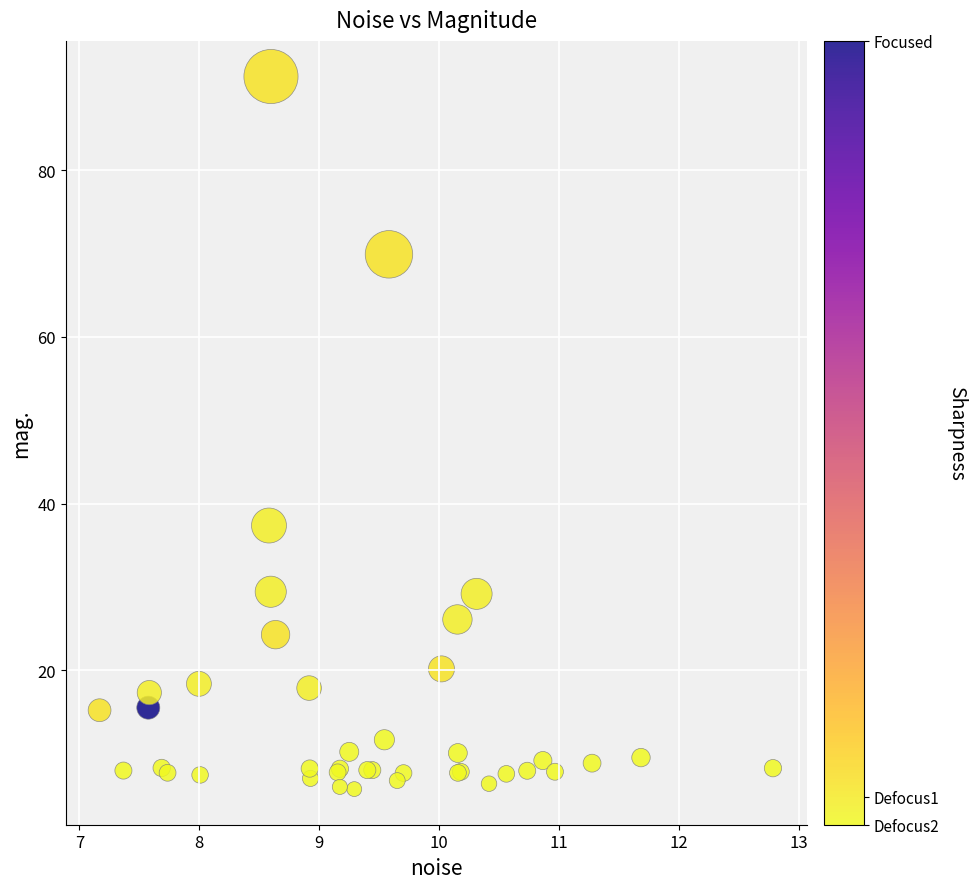

What Y value in the scatter plot is closest to 48?

37.4